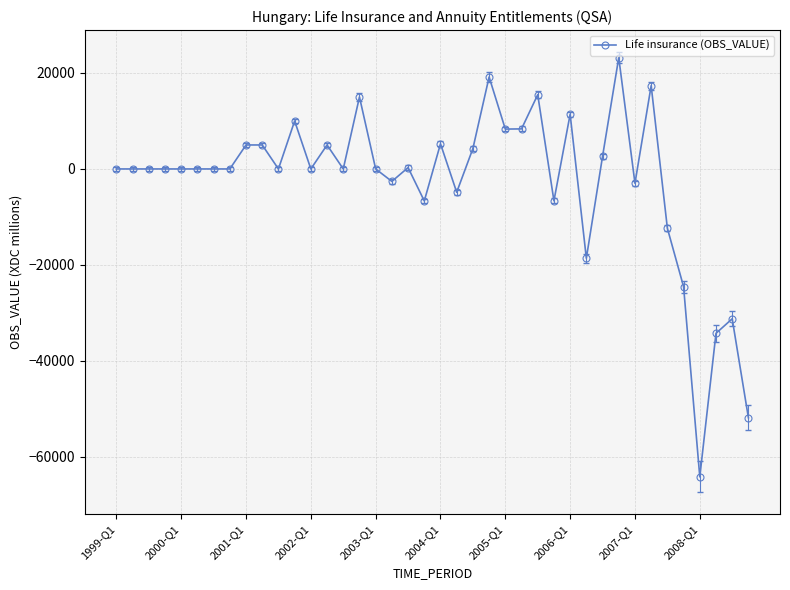

What is the difference between the maximum and second lowest values?

75050